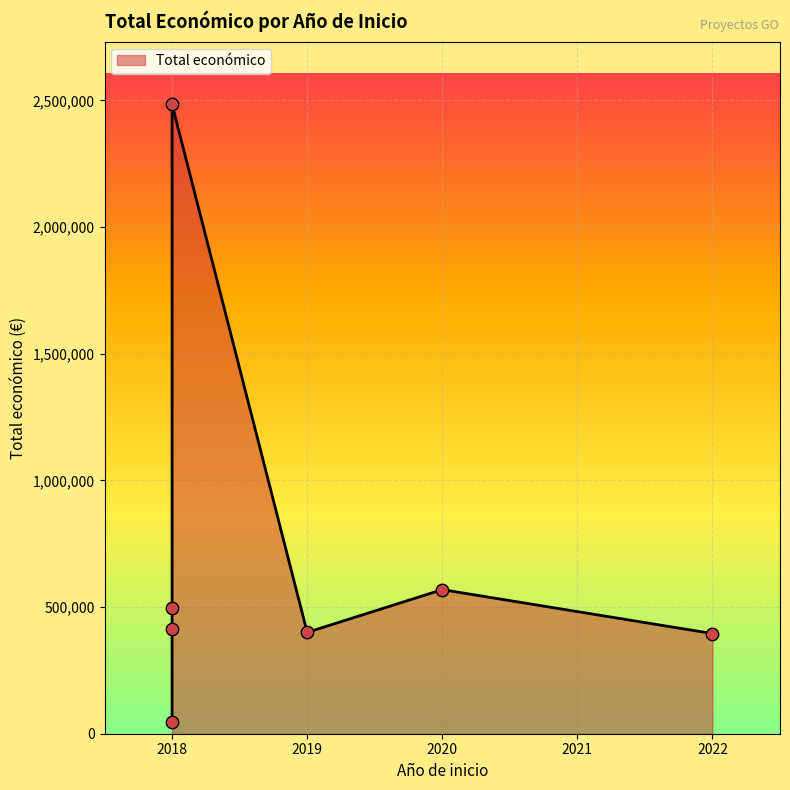

Approximately how many times larger is the value at 2018 (ECOCIGAN) compared to 2019 (CITRUS)?

6.2